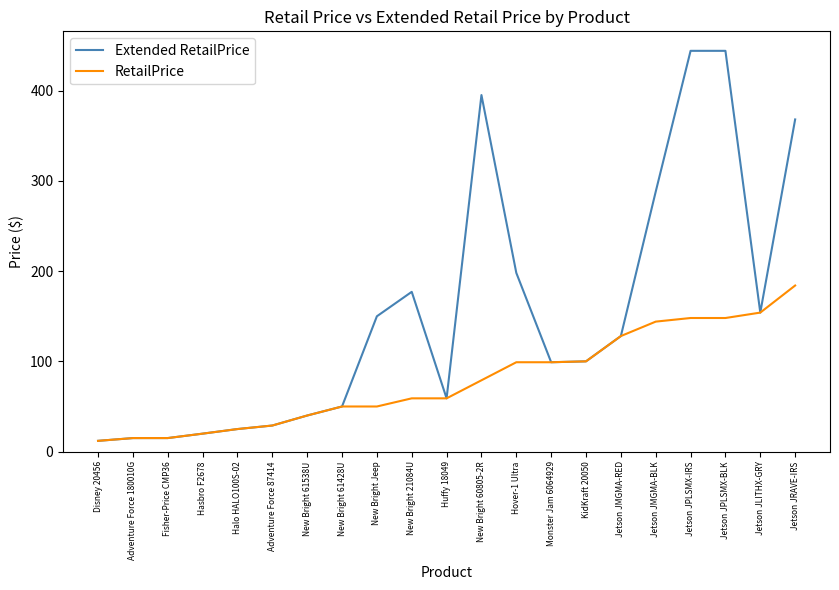

How many distinct data groups are displayed?

2